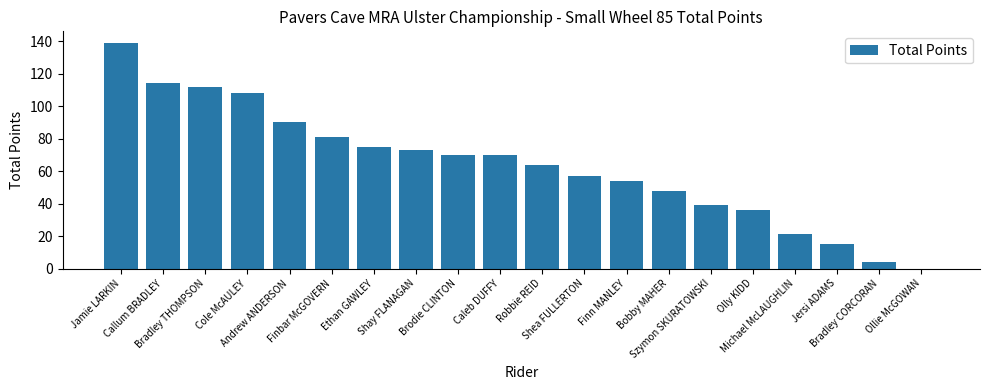

What is the maximum value shown in the chart?

139